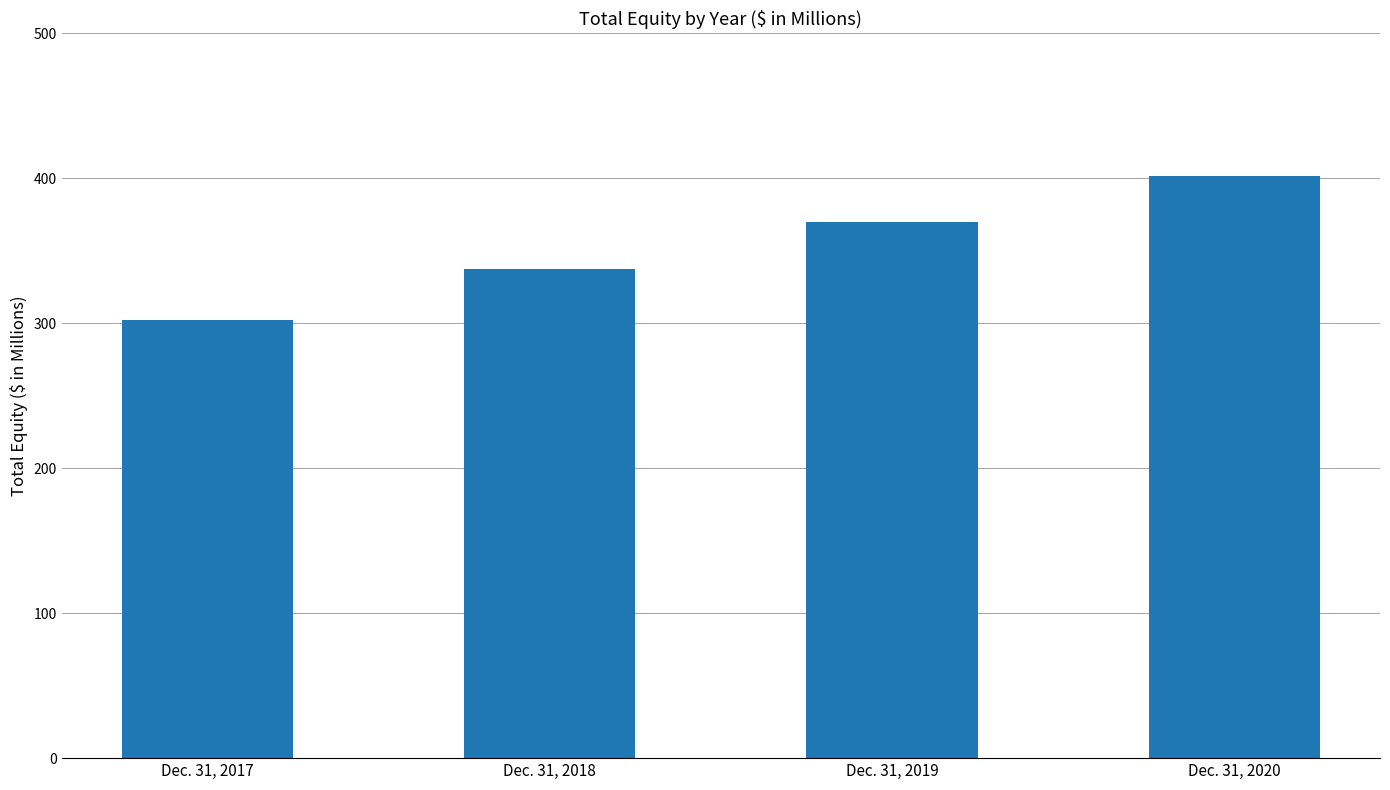

At which category does the chart reach its peak across all series?

Dec. 31, 2020